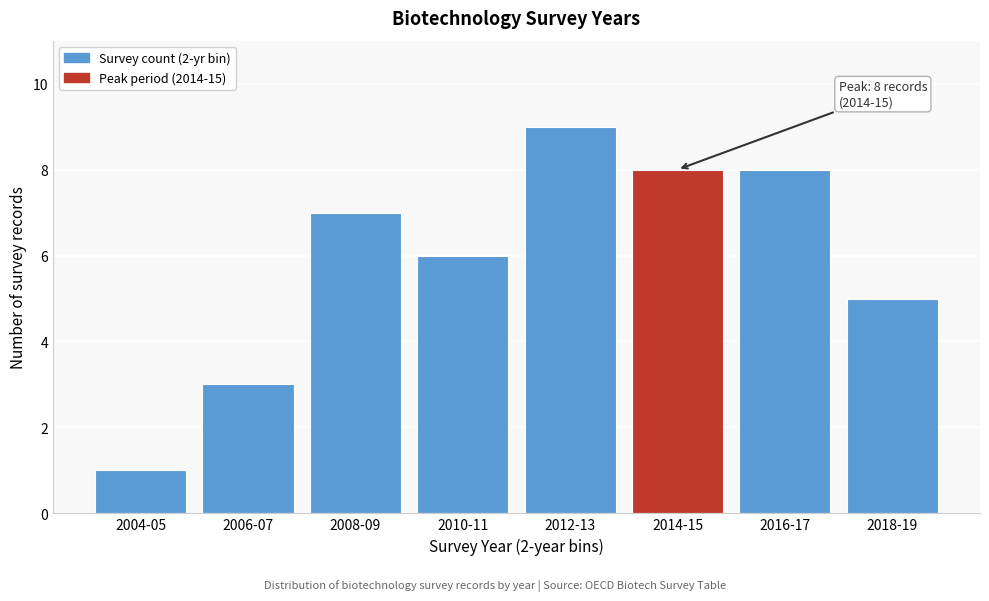

Reading left to right, what are all the values shown in this chart?

2004-05=1	2006-07=3	2008-09=7	2010-11=6	2012-13=9	2014-15=8	2016-17=8	2018-19=5